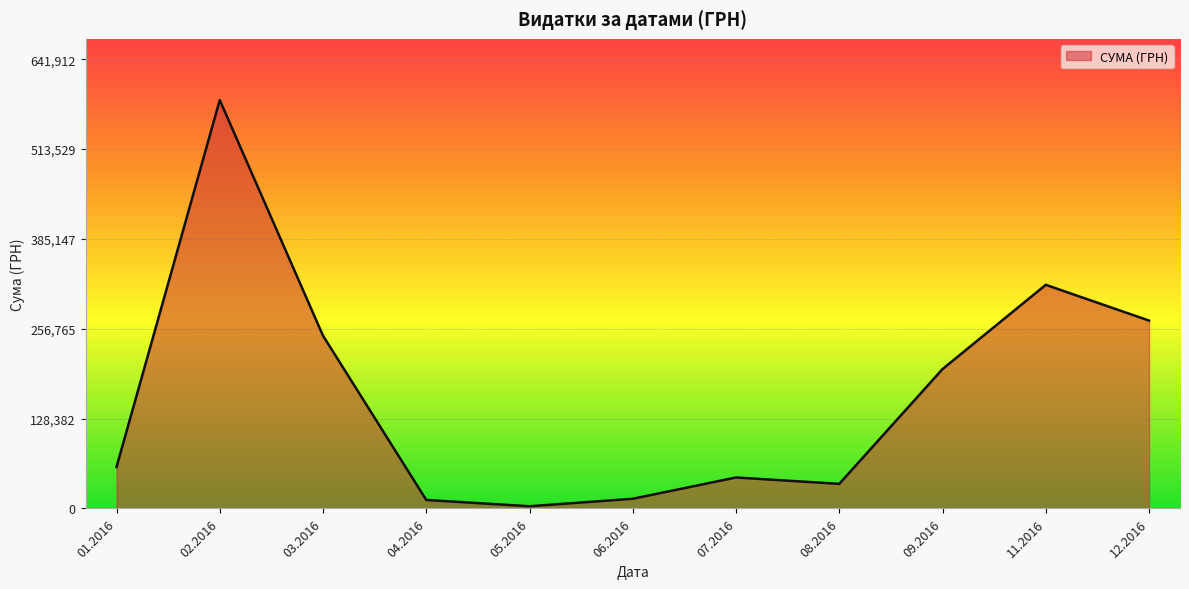

How many lines are shown in the chart?

1